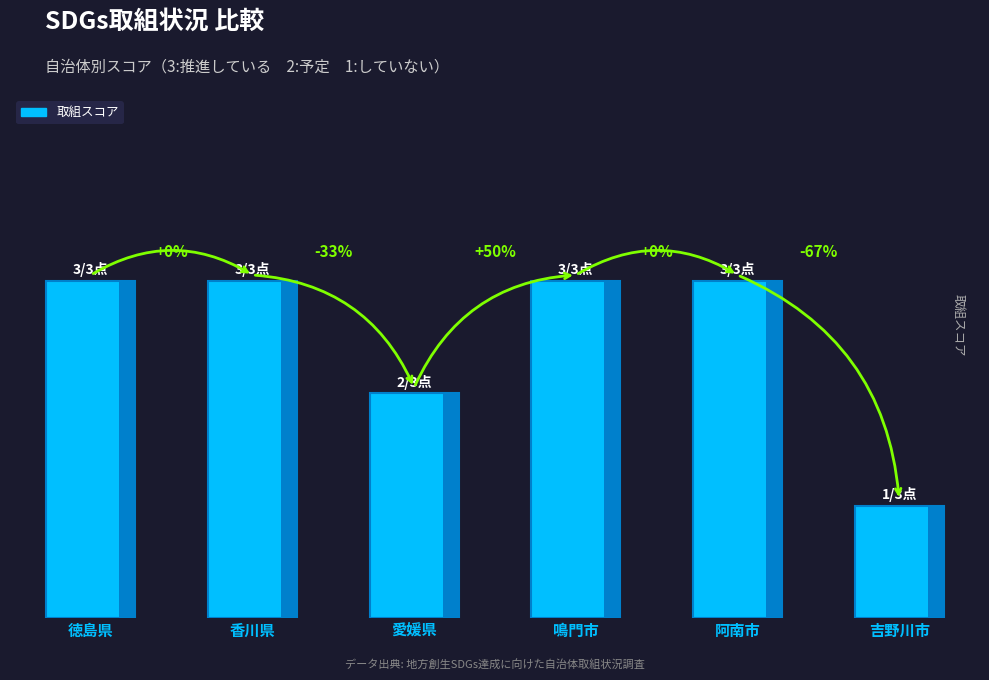

How many categories are shown in the chart?

6